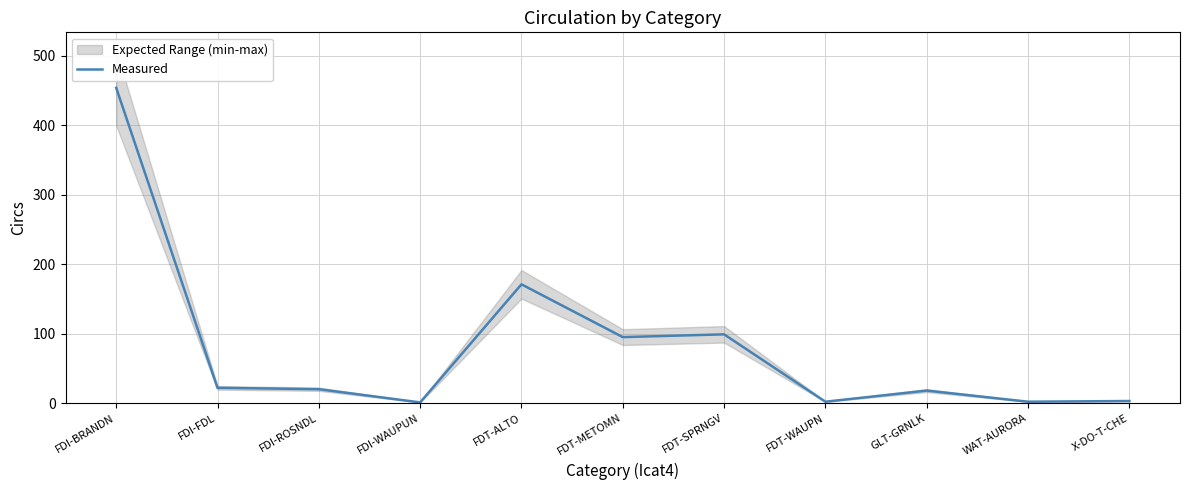

Is it true that the value at FDT-WAUPN is 3?

False